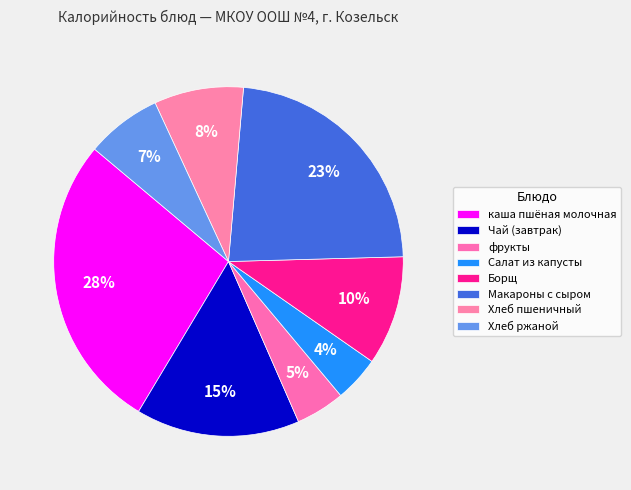

Combined, what portion of the pie is Чай (завтрак) and фрукты?

19.7%